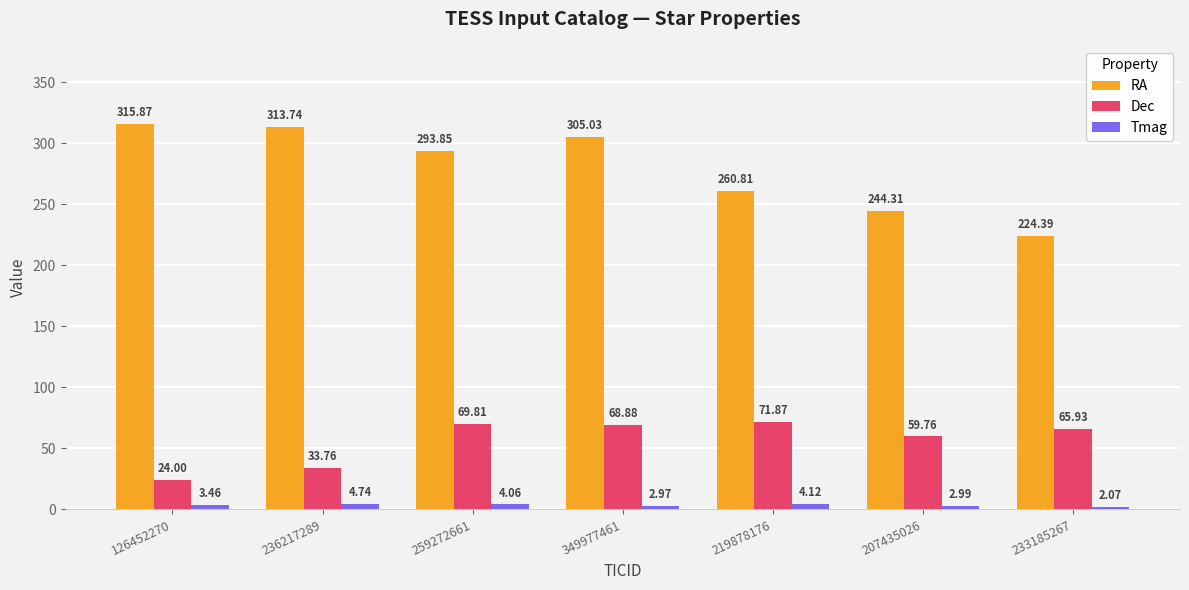

List the series in order of their overall mean, highest first.

RA, Dec, Tmag